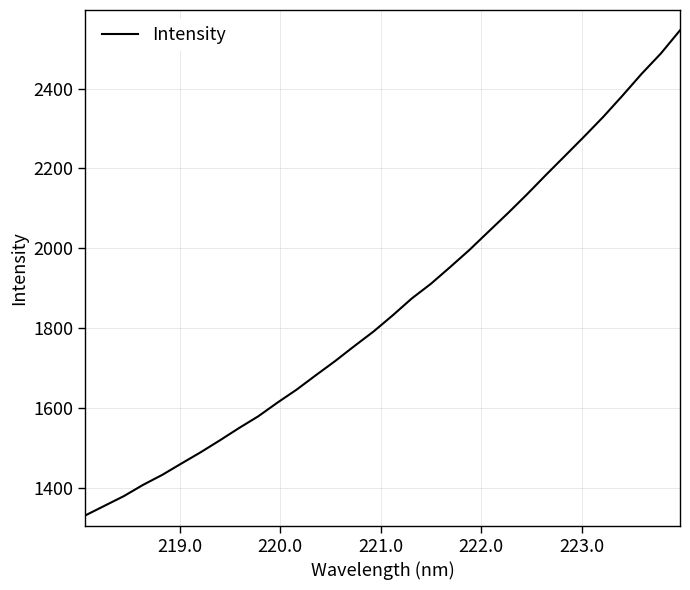

What is the smallest value displayed?

1330.5